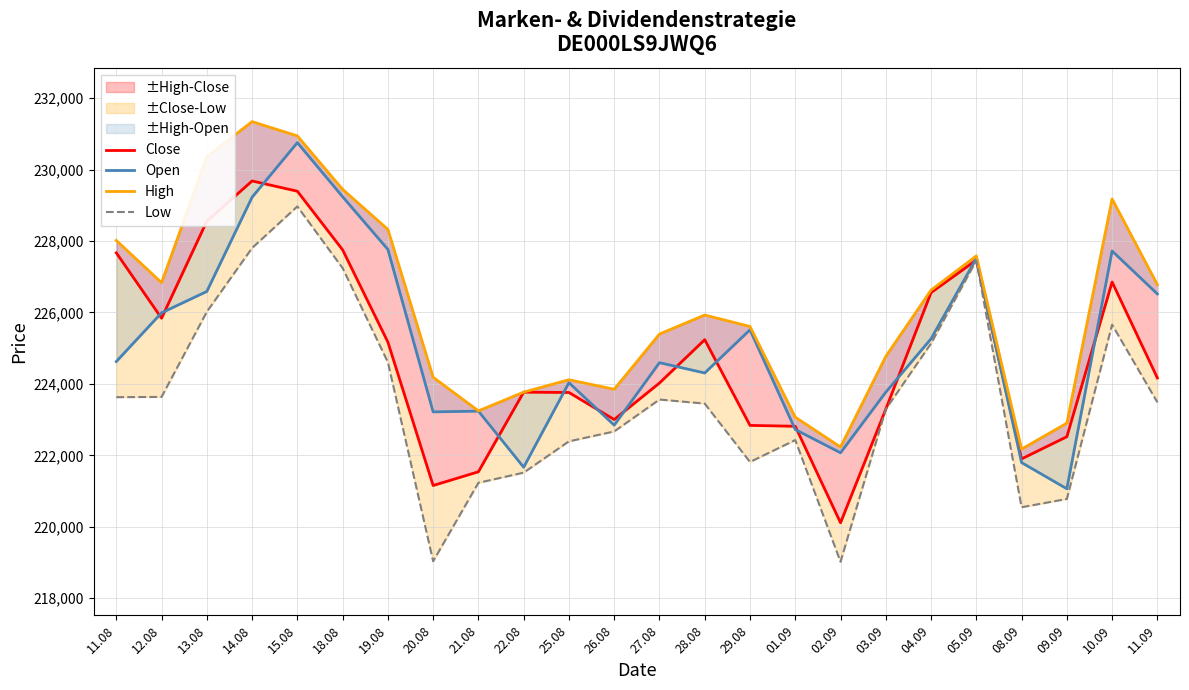

At how many categories does at least one series exceed 222994?

21